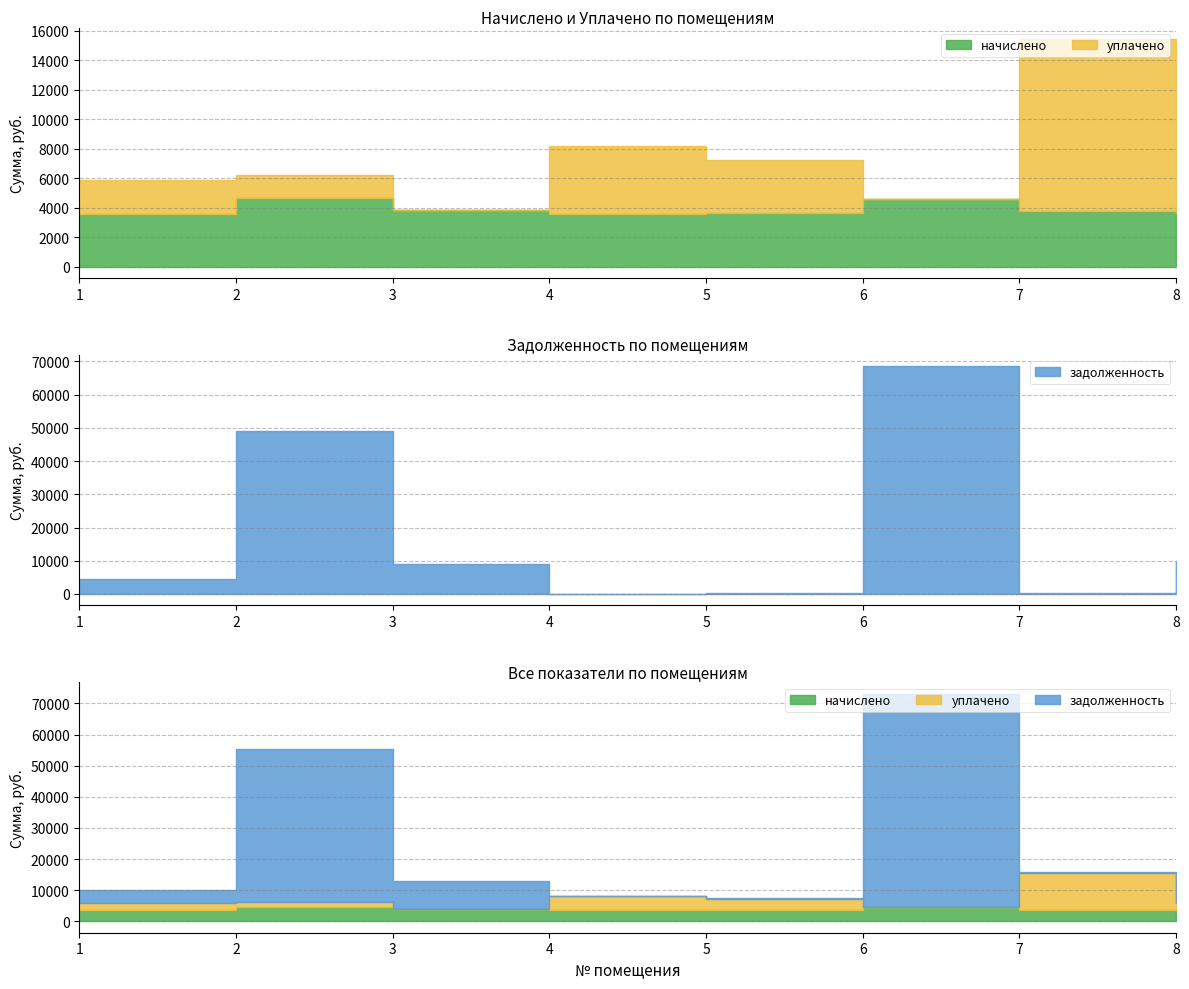

Reading right to left, transcribe all the data shown in this chart.

начислено: 8=3614.4	7=3788.2	6=4597.4	5=3644.4	4=3596.4	3=3812.2	2=4633.4	1=3560.4
уплачено: 8=2176.5	7=11664.2	6=0.0	5=3604.2	4=4617.2	3=0.0	2=1586.7	1=2284.5
задолженность: 8=9984.5	7=431.2	6=68527.6	5=404.9	4=0.0	3=9124.8	2=49130.2	1=4358.1